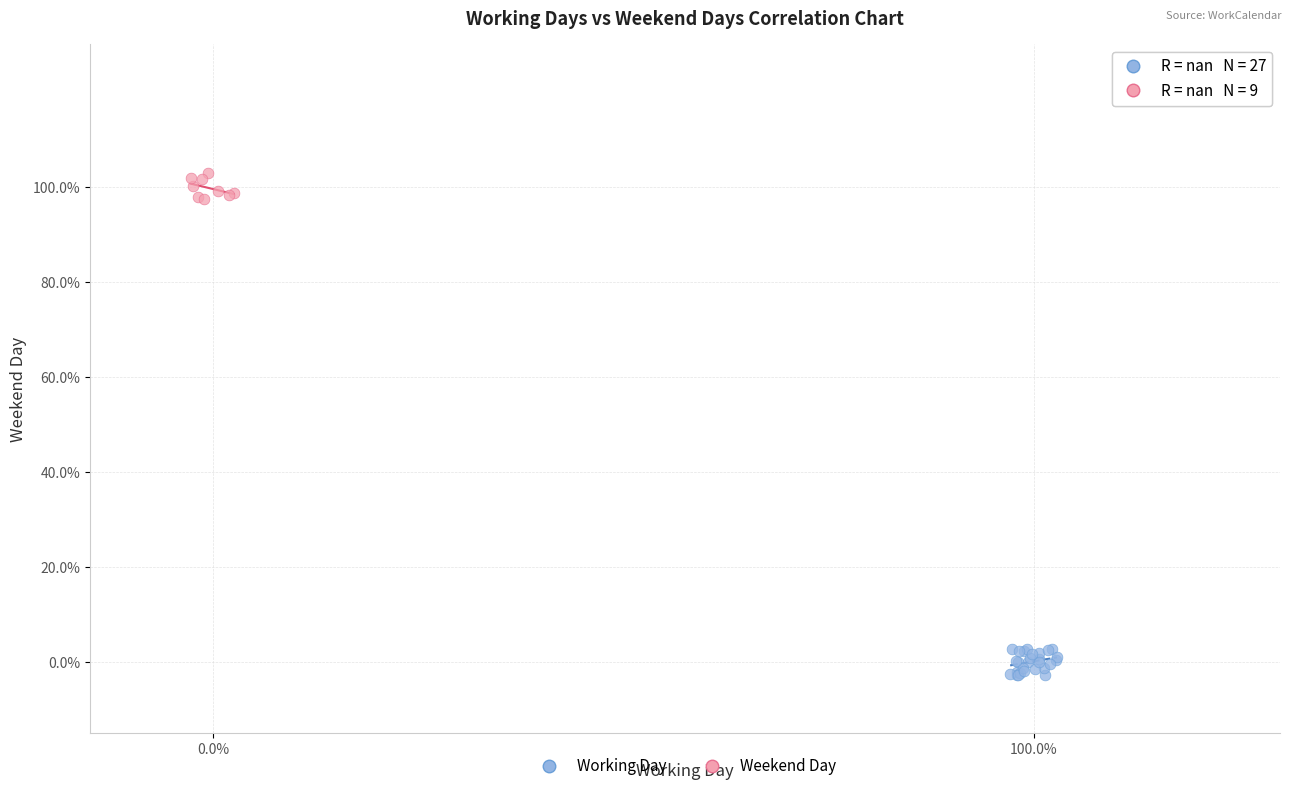

Which series reaches the minimum Y coordinate?

Working Day